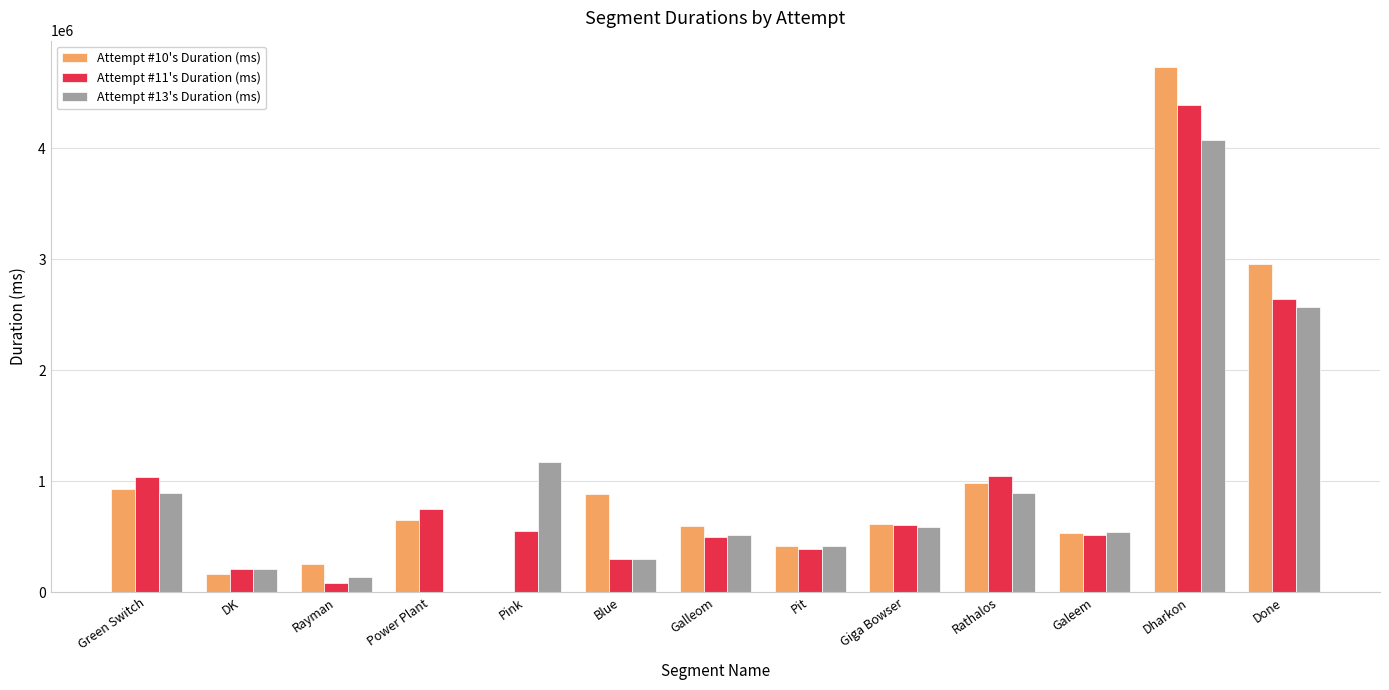

At which category is the sum across all series the highest?

Dharkon